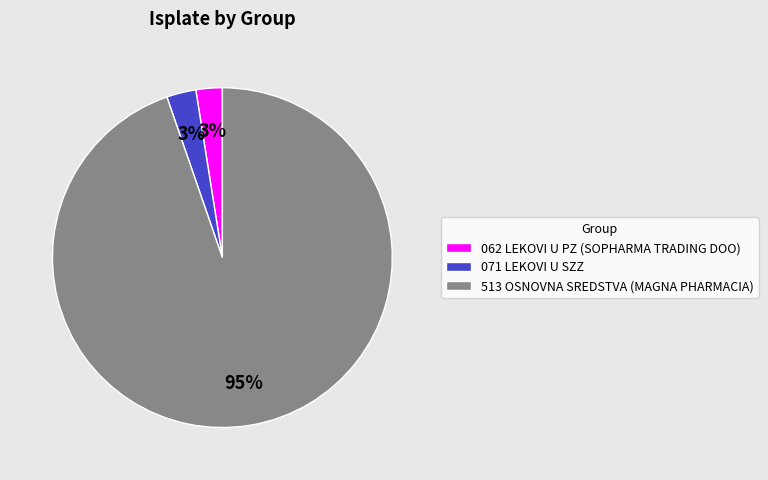

What is the largest slice in the pie chart?

513 OSNOVNA SREDSTVA (MAGNA PHARMACIA)